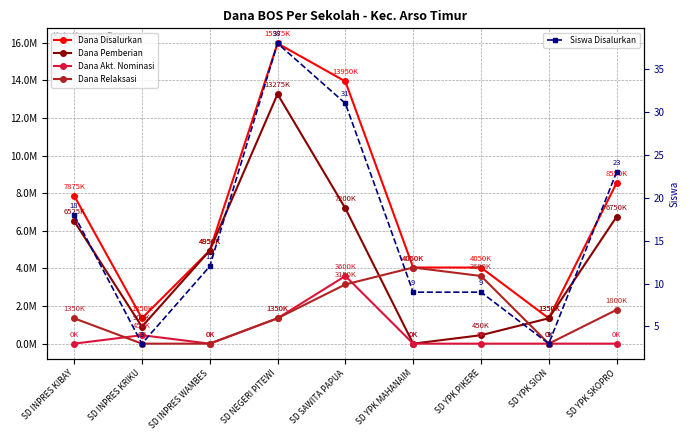

Reading left to right, extract all data points from this chart.

Dana Disalurkan: 7875000	1350000	4950000	15975000	13950000	4050000	4050000	1350000	8550000
Dana Pemberian: 6525000	900000	4950000	13275000	7200000	0	450000	1350000	6750000
Dana Akt. Nominasi: 0	450000	0	1350000	3600000	0	0	0	0
Dana Relaksasi: 1350000	0	0	1350000	3150000	4050000	3600000	0	1800000
Siswa Disalurkan: 18	3	12	38	31	9	9	3	23